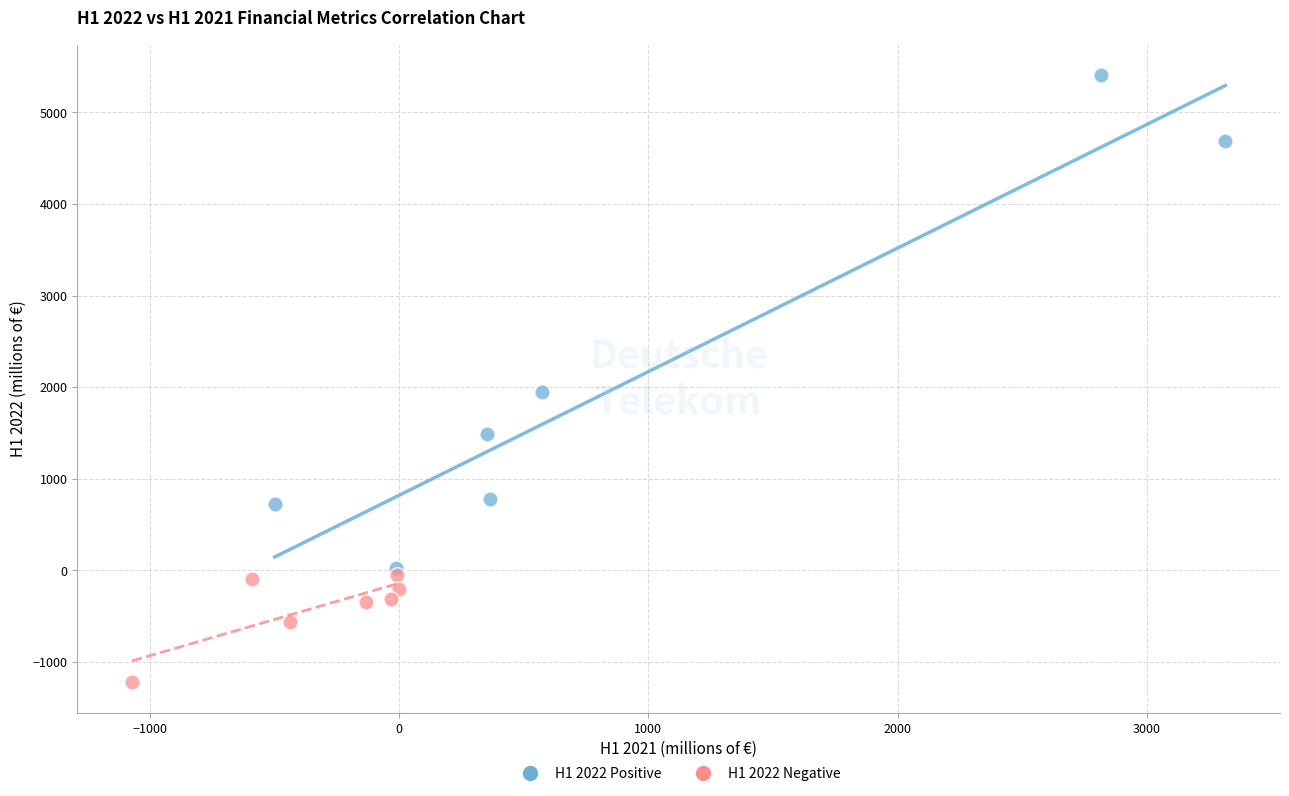

Which series reaches the maximum Y coordinate?

H1 2022 Positive